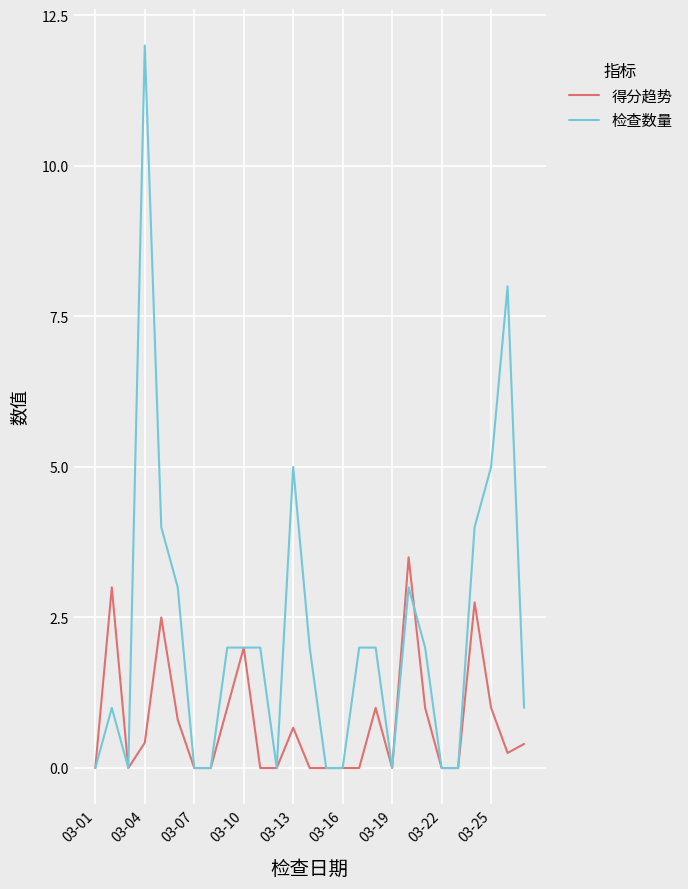

Rank the series by their maximum value, from lowest to highest.

得分趋势, 检查数量